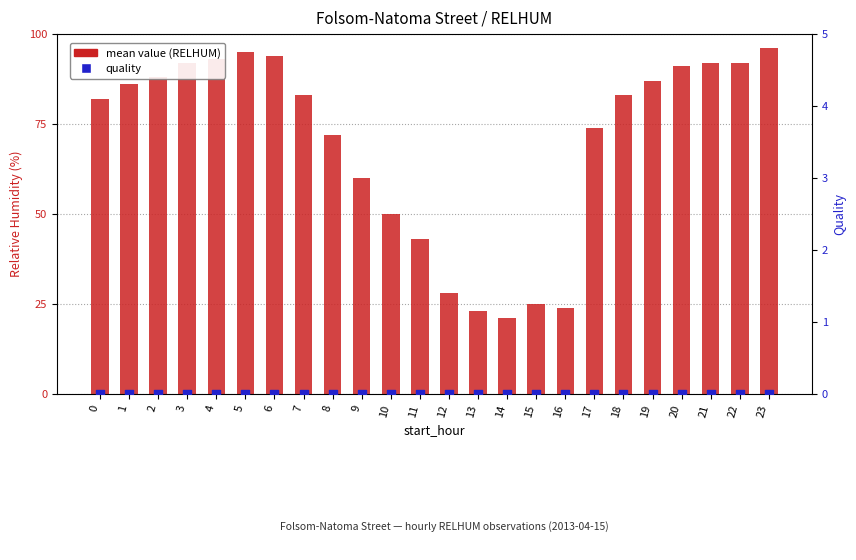

Which series contains the lowest Y value?

quality